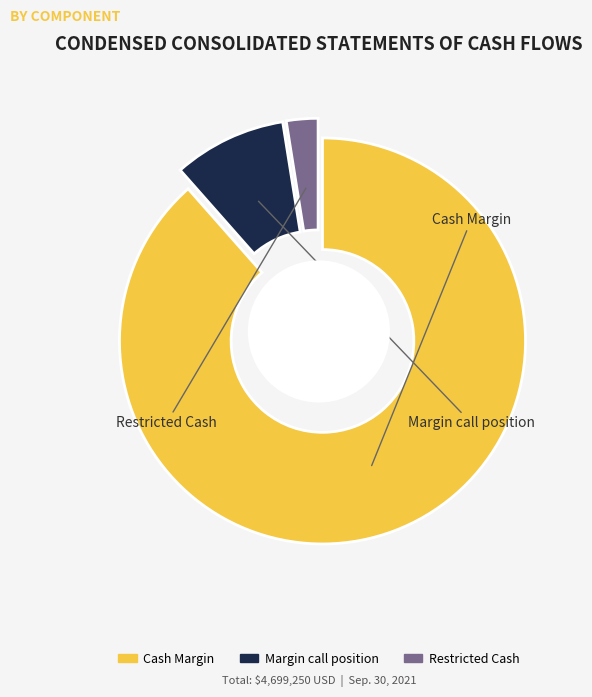

To the nearest percent, what is the difference between the largest and smallest slice percentages?

86%